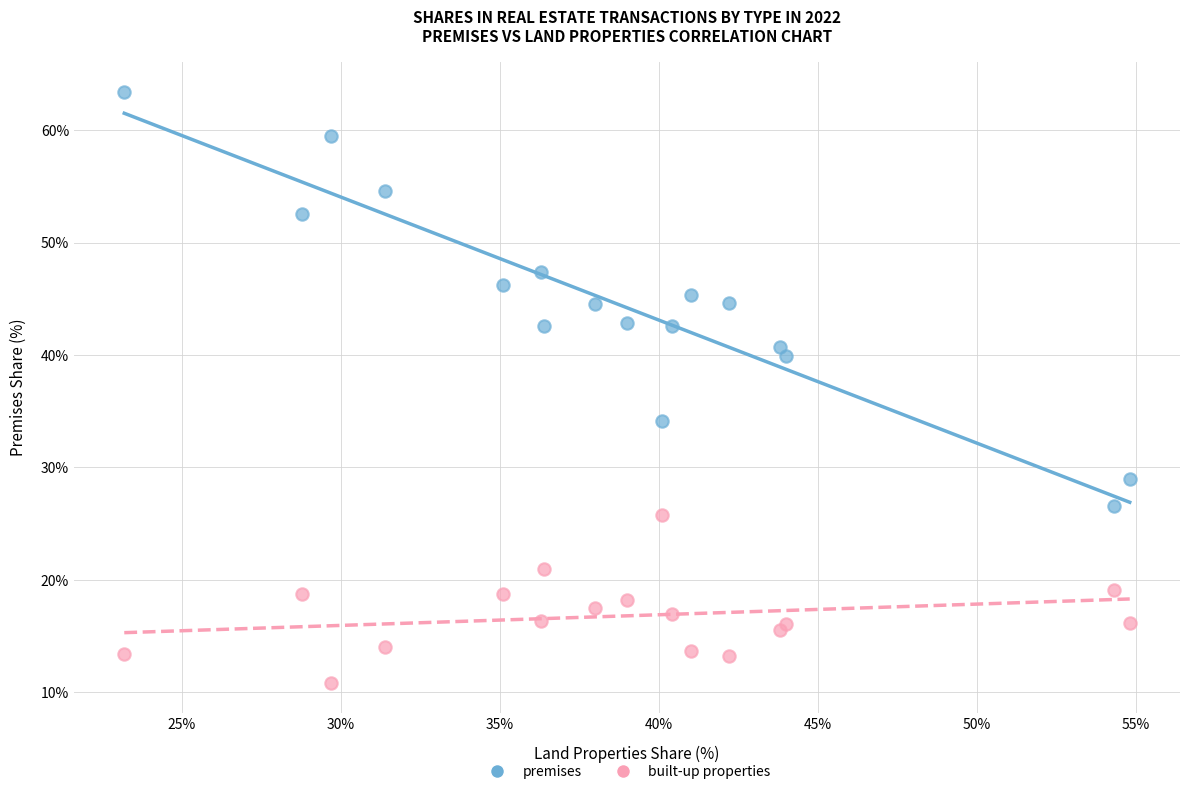

Across all data points, what is the range of X values (max minus min)?

31.6